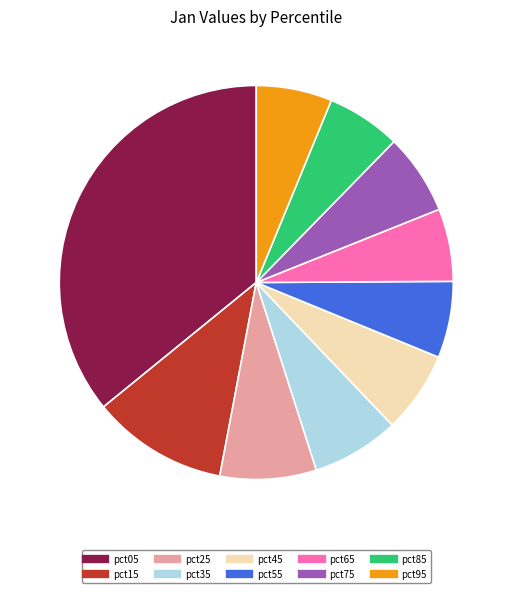

Which slice is the largest?

pct05